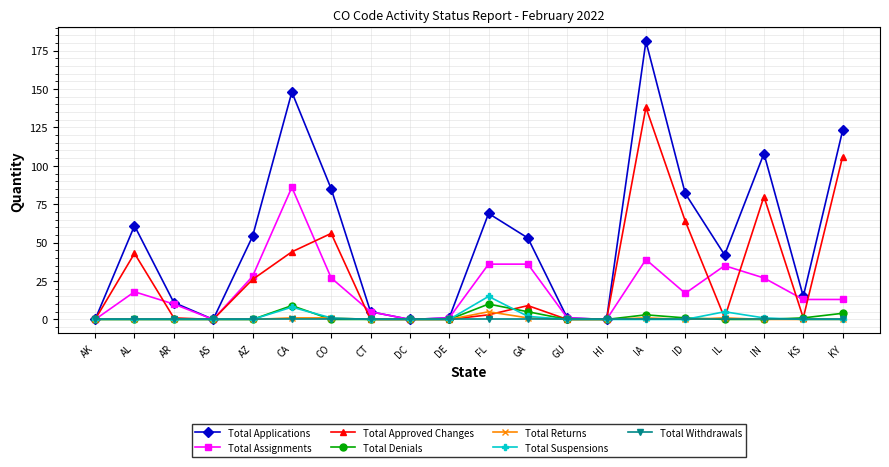

How many series are shown in this chart?

7